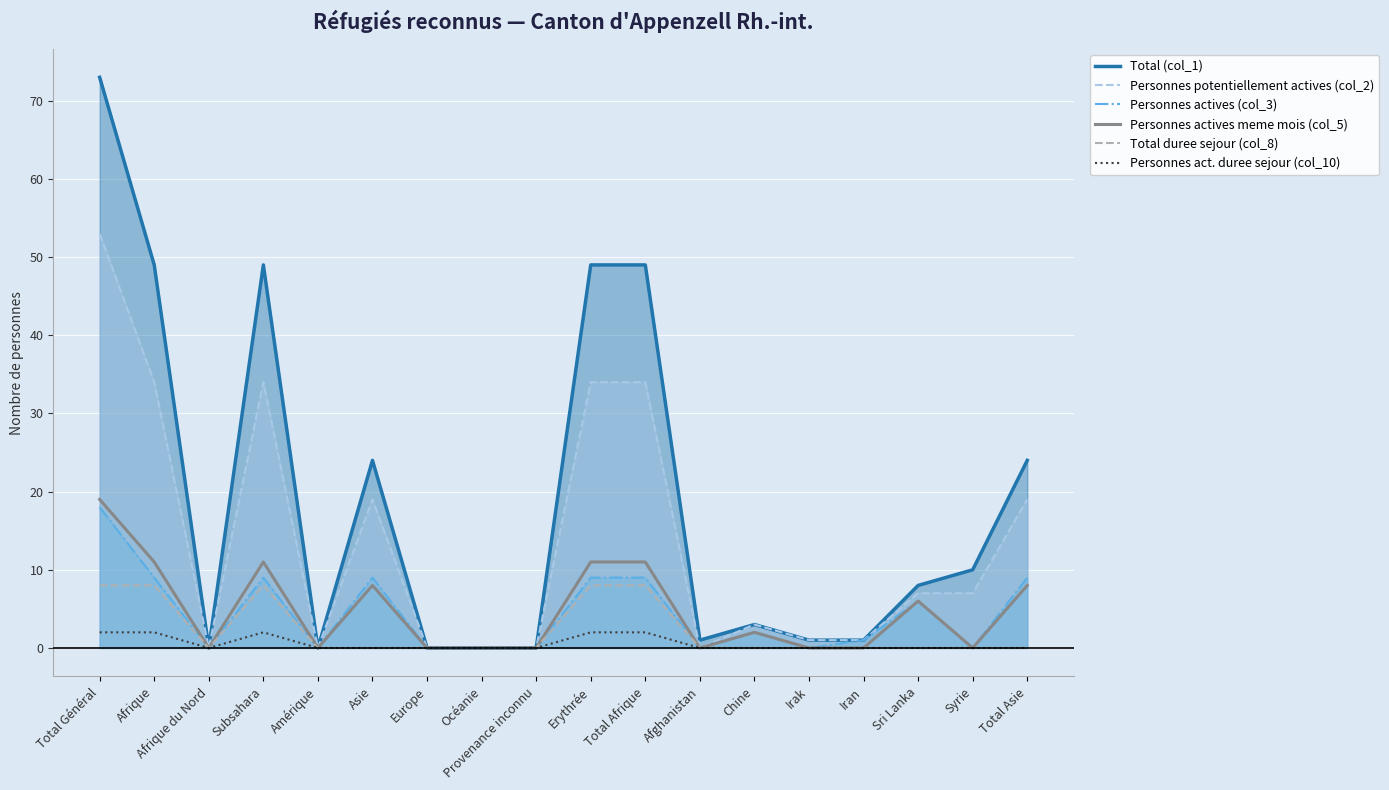

What position from the left is Amérique?

5